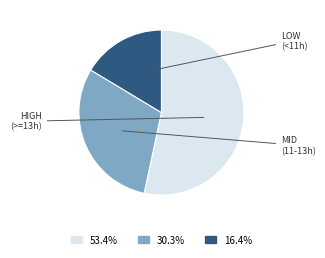

Is there any slice that represents more than half of the pie?

Yes